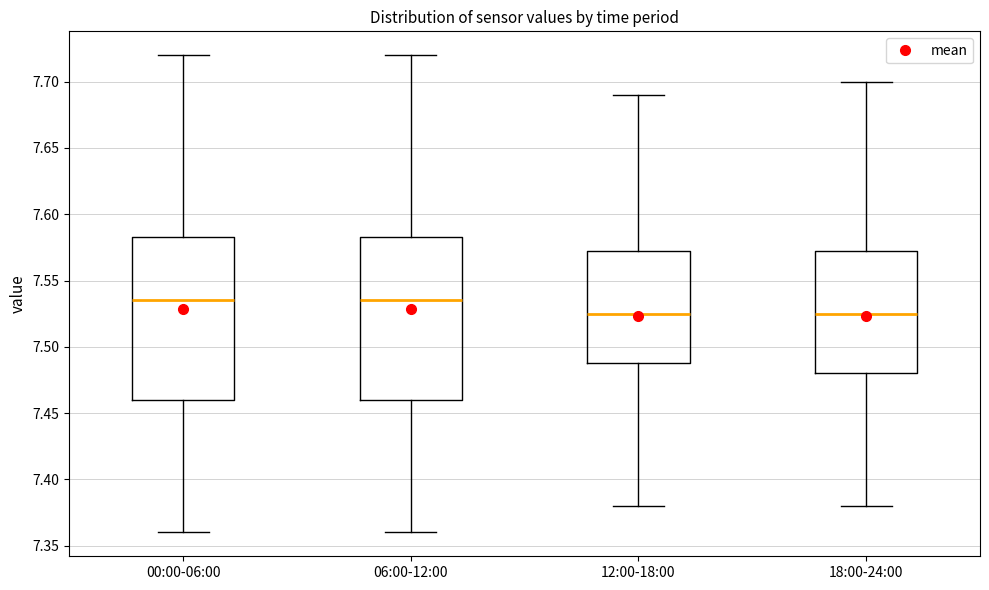

Reading left to right, transcribe this box plot: for each box, give where its median line is, the range the box spans, and where its two whiskers end, as read against the y-axis. The values are not printed on the chart, so give them approximately, as read against the axis.

00:00-06:00: median 7.535, box 7.460 to 7.585, whiskers 7.360 to 7.720
06:00-12:00: median 7.535, box 7.460 to 7.585, whiskers 7.360 to 7.720
12:00-18:00: median 7.525, box 7.490 to 7.575, whiskers 7.380 to 7.690
18:00-24:00: median 7.525, box 7.480 to 7.575, whiskers 7.380 to 7.700